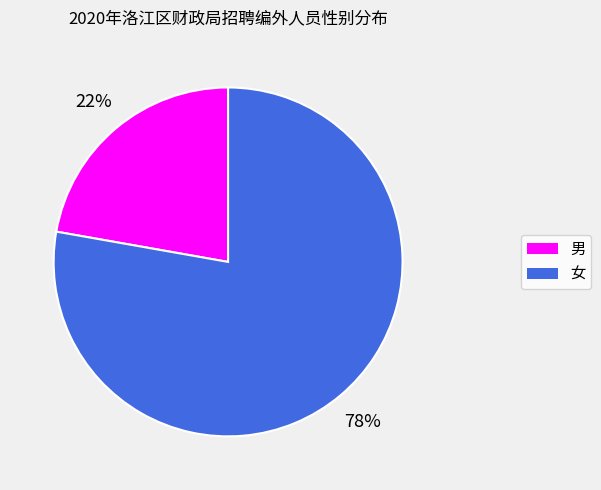

Approximately how many times larger is the value at 男 compared to 女?

0.3